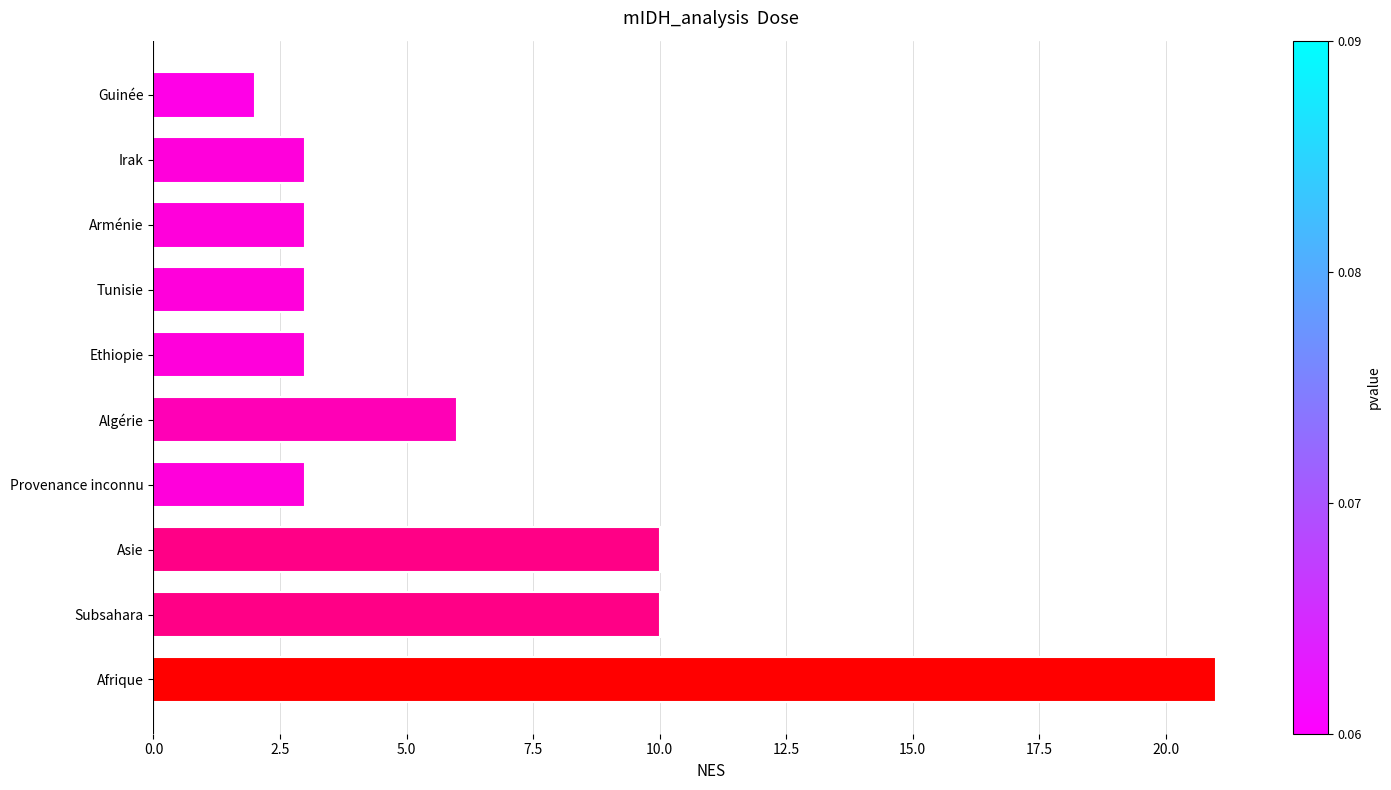

What is the ratio of the value at Asie to the value at Irak?

3.3